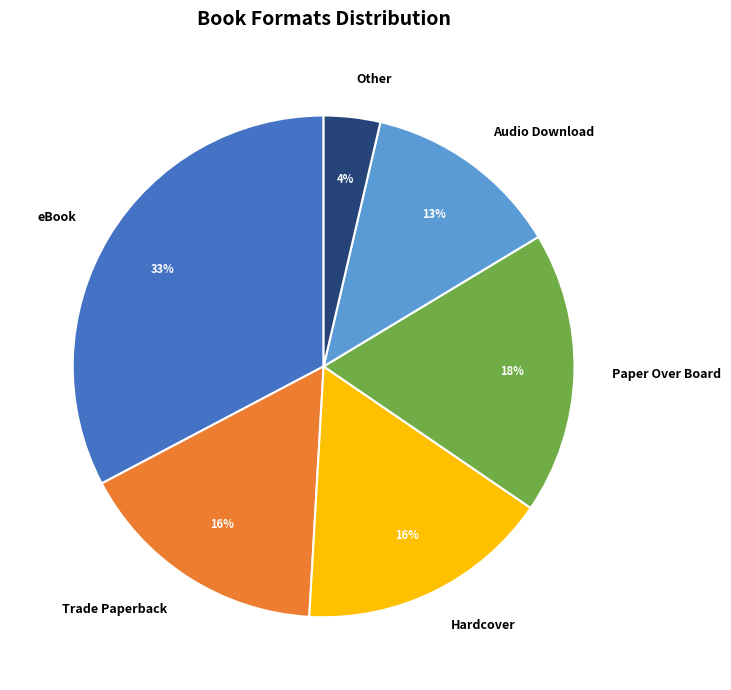

How many slices are in this pie chart?

6